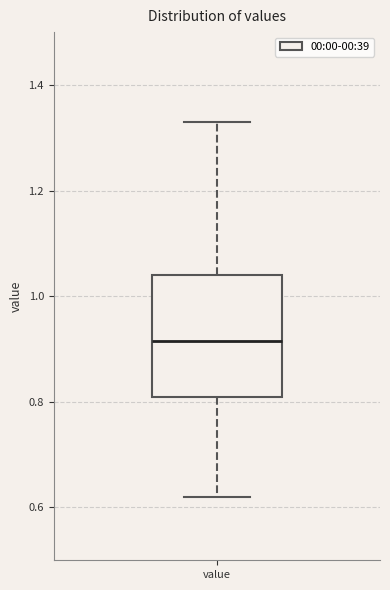

Where does the median line of the box for value sit on the y-axis? The values are not printed on the chart, so give them approximately, as read against the axis.

0.92